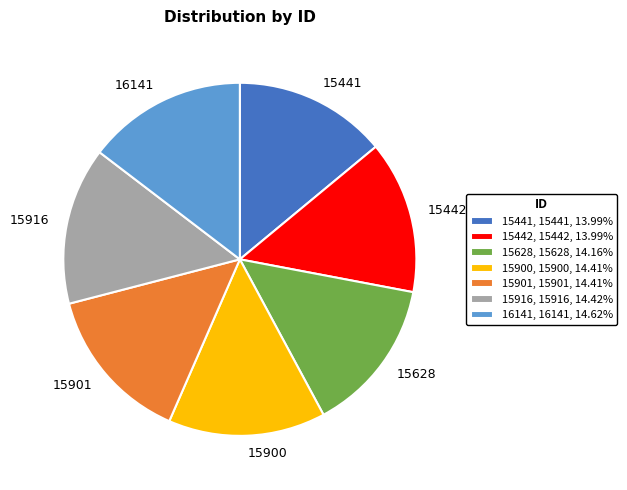

The 15916 slice represents 14% of the pie. True or false?

True